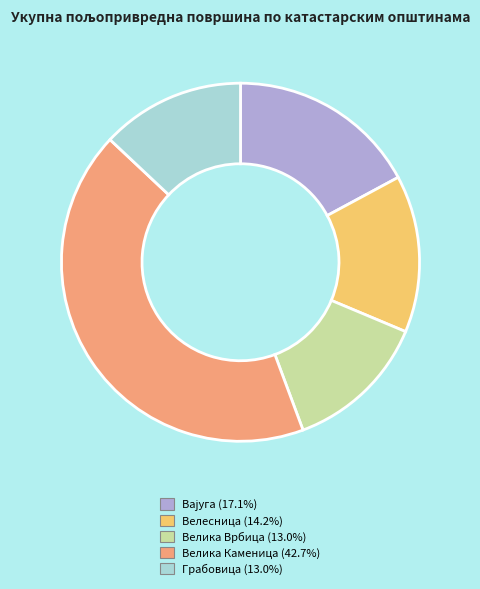

Is the sum of Велика Каменица and Велика Врбица greater than half?

Yes